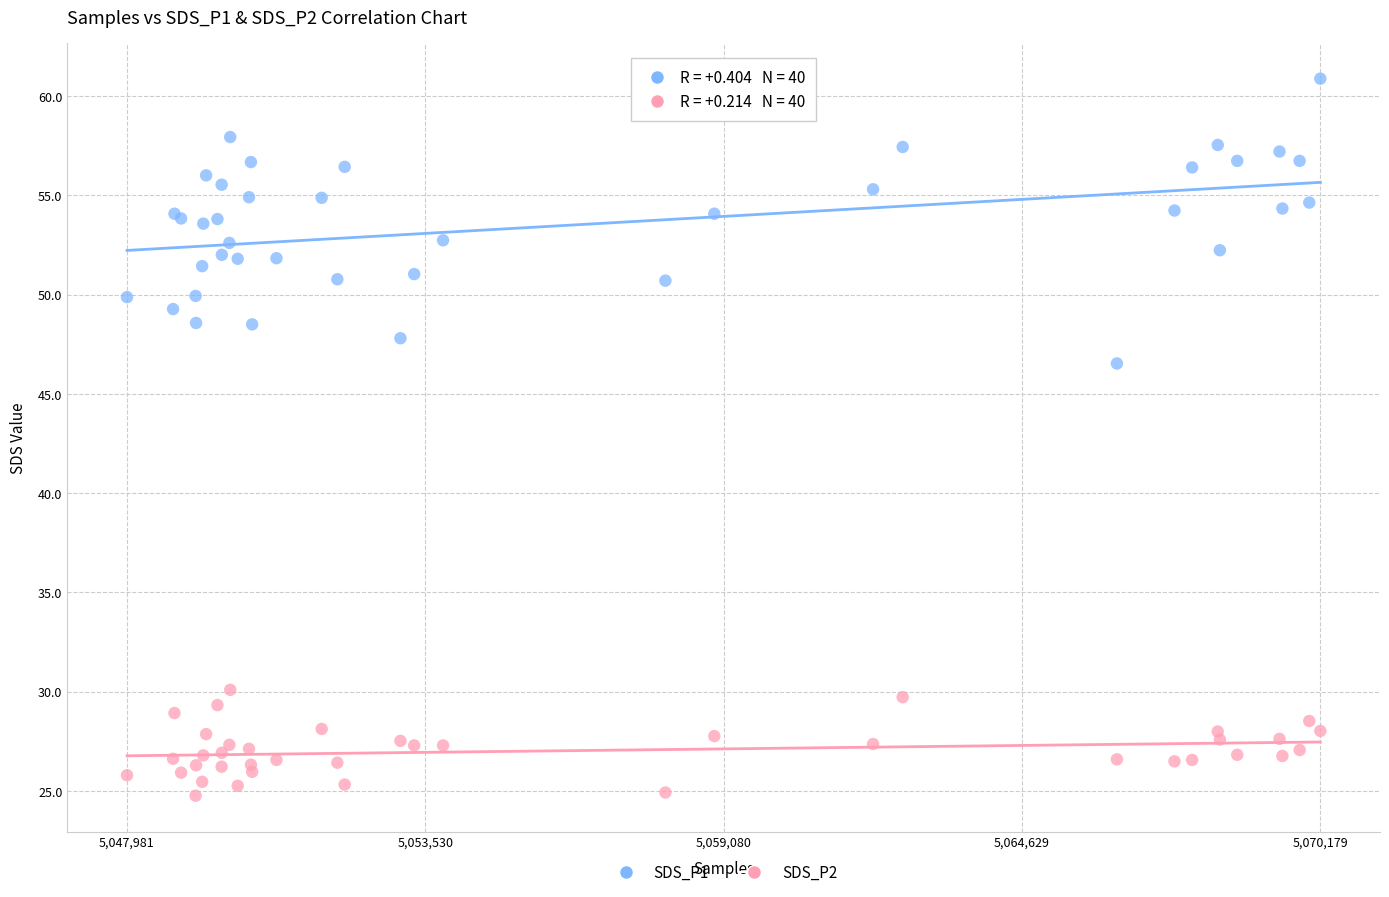

Which series has the largest Y range (max minus min)?

SDS_P1